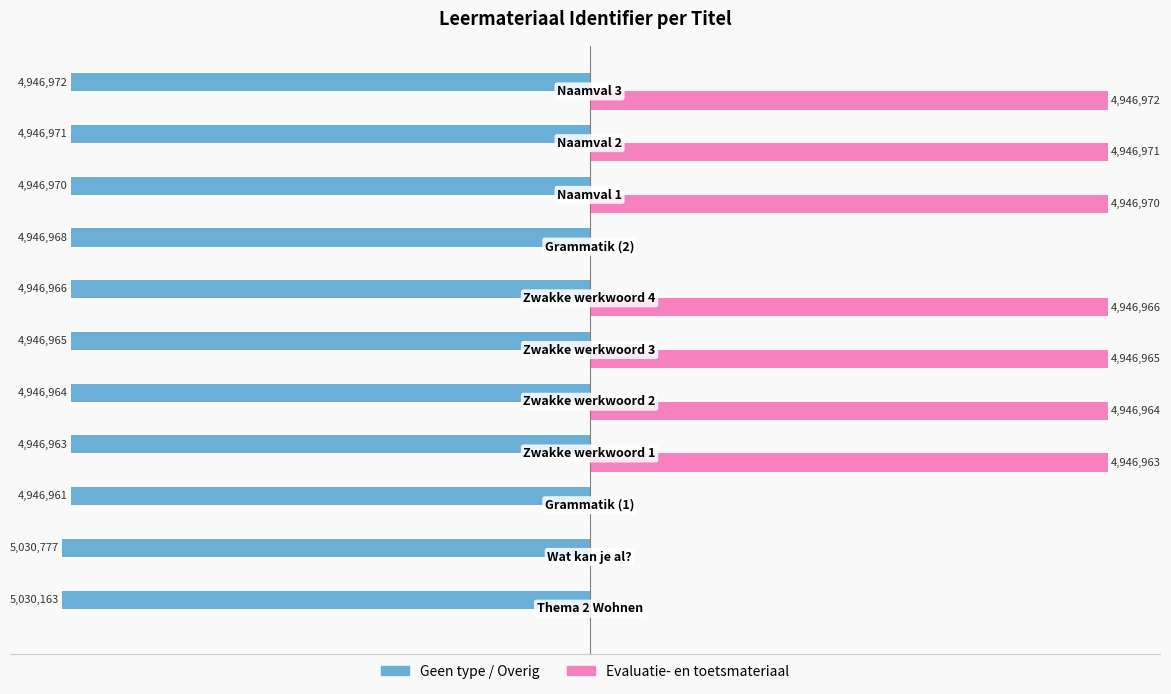

What are all the series names shown in the legend?

Geen type / Overig, Evaluatie- en toetsmateriaal